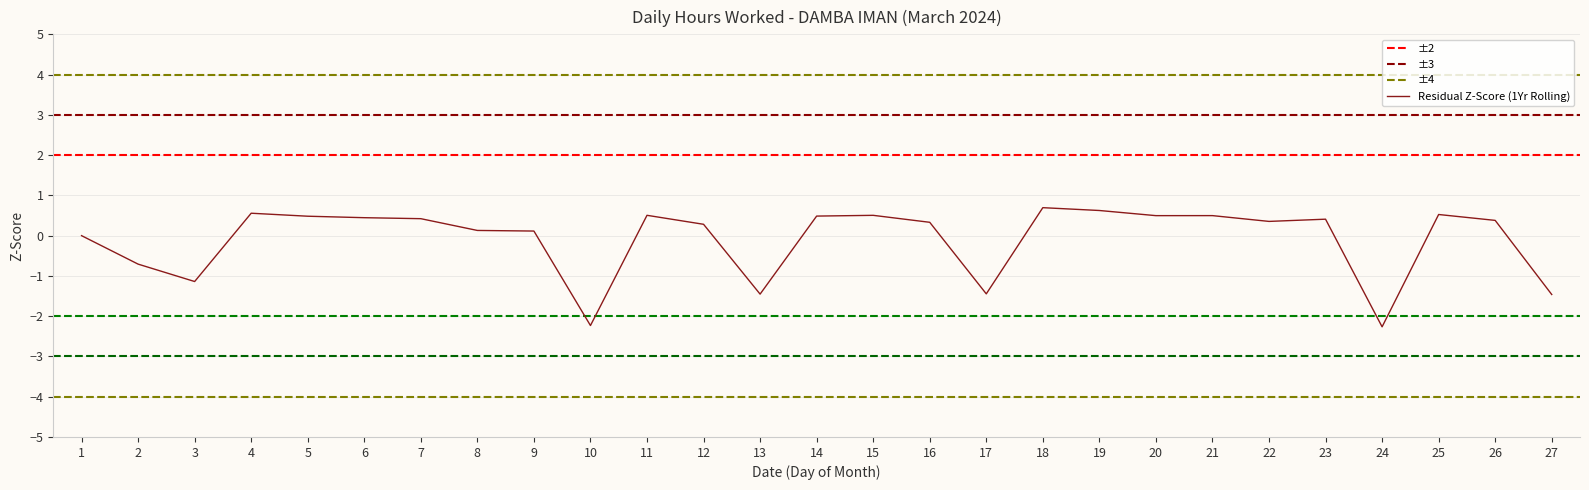

Is it true that Residual Z-Score (1Yr Rolling) equals 0.5 at 15?

True